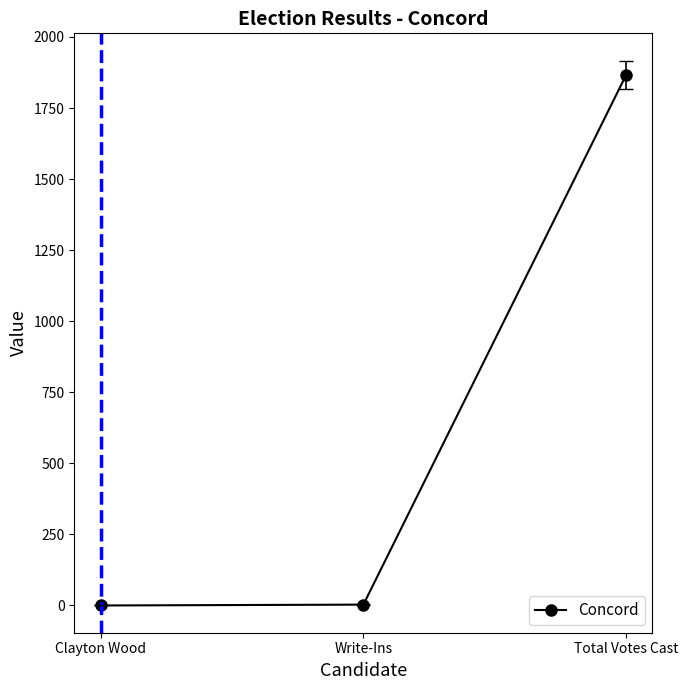

Which has a higher value, Clayton Wood or Total Votes Cast?

Total Votes Cast